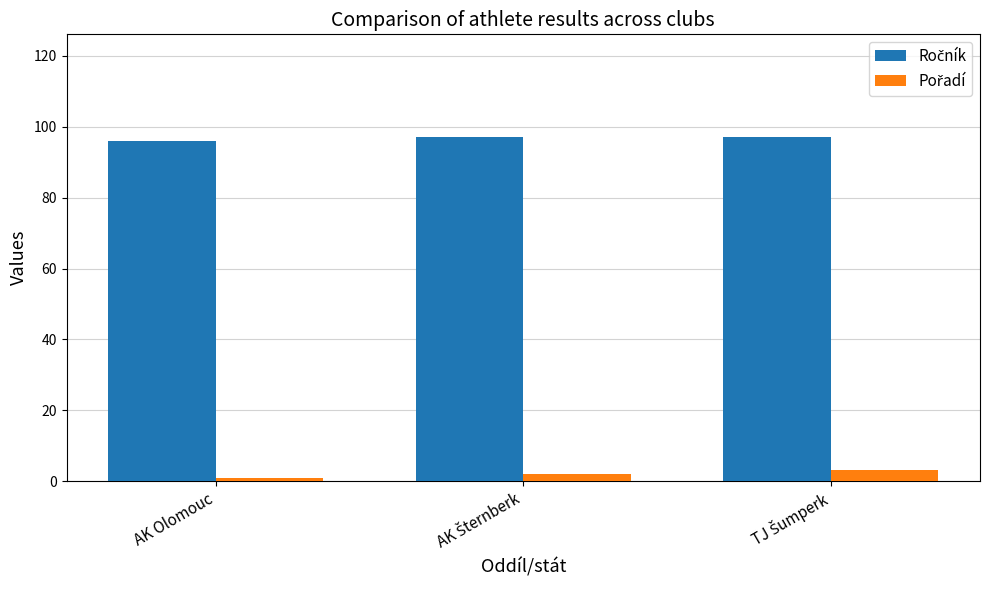

What is the maximum value shown in the chart?

97